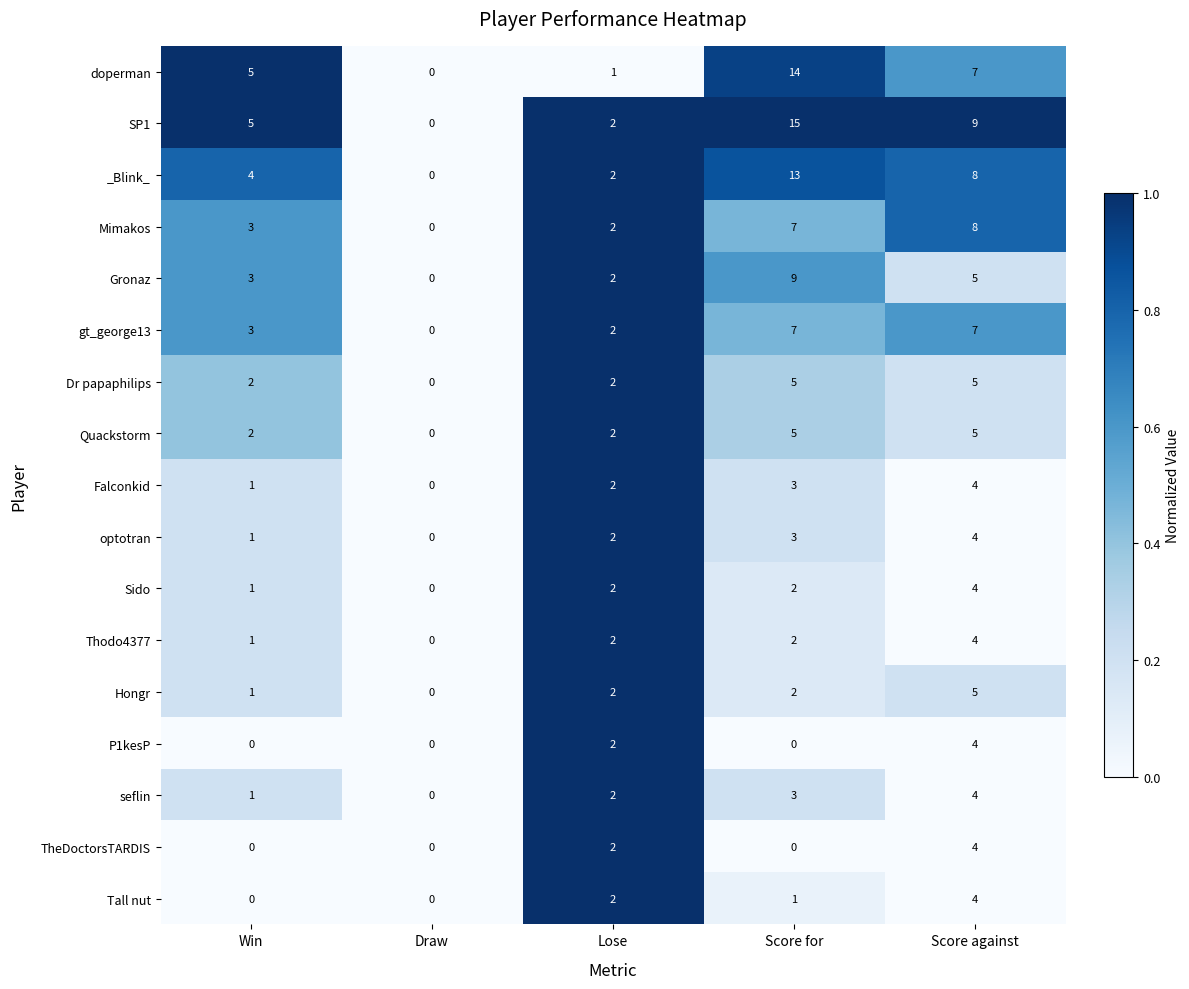

How many data points does each series have?

5